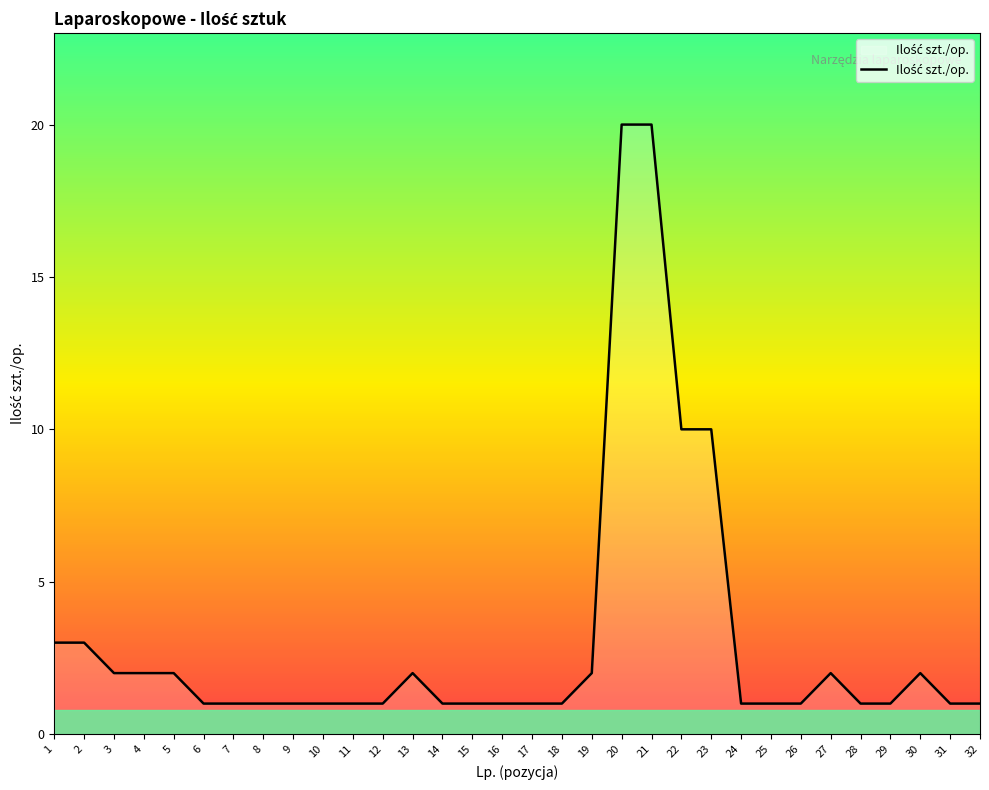

Rank the categories by value from highest to lowest.

20, 21, 22, 23, 1, 2, 3, 4, 5, 13, 19, 27, 30, 6, 7, 8, 9, 10, 11, 12, 14, 15, 16, 17, 18, 24, 25, 26, 28, 29, 31, 32